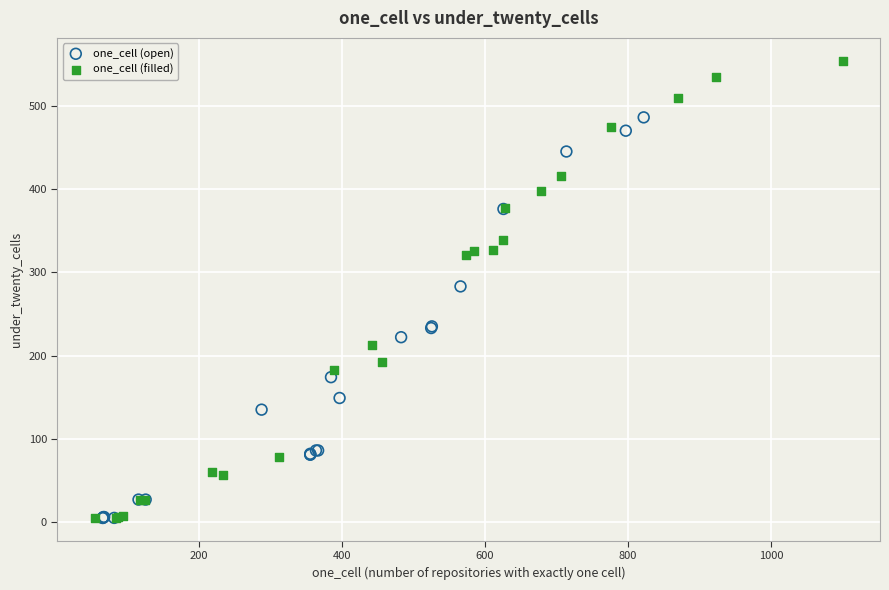

Which series has the widest spread of Y values?

one_cell (filled)